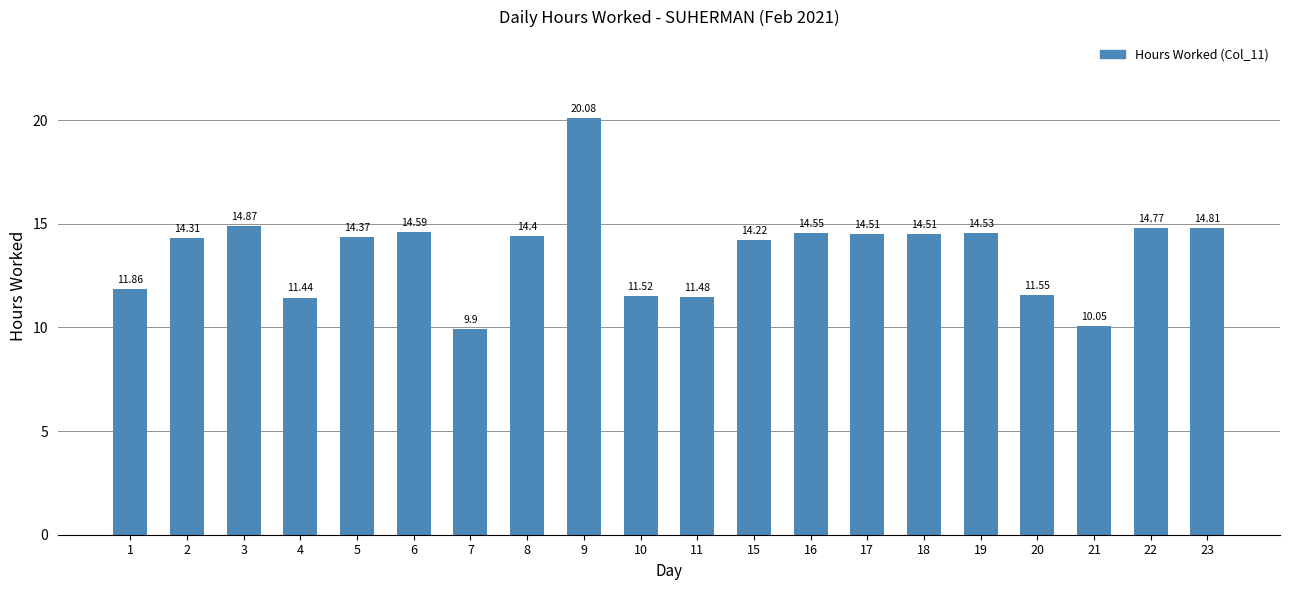

What is the change in value from 6 to 7?

-4.7